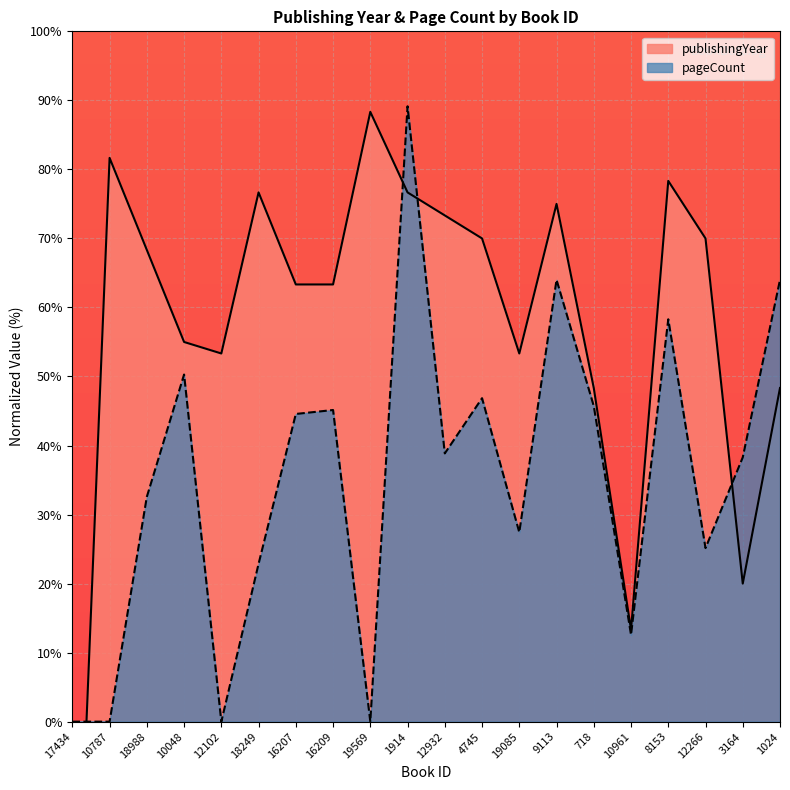

True or false: pageCount has a value of 45.1 at 16209.

True